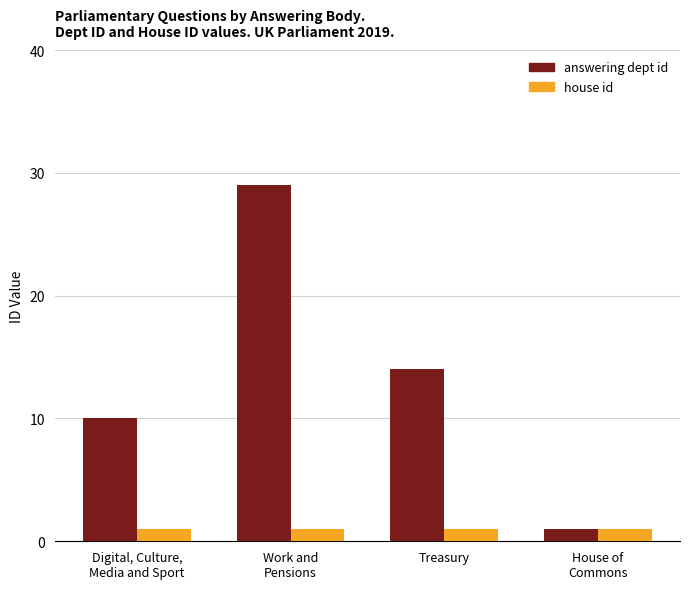

Read the house id value at Digital, Culture,
Media and Sport.

1